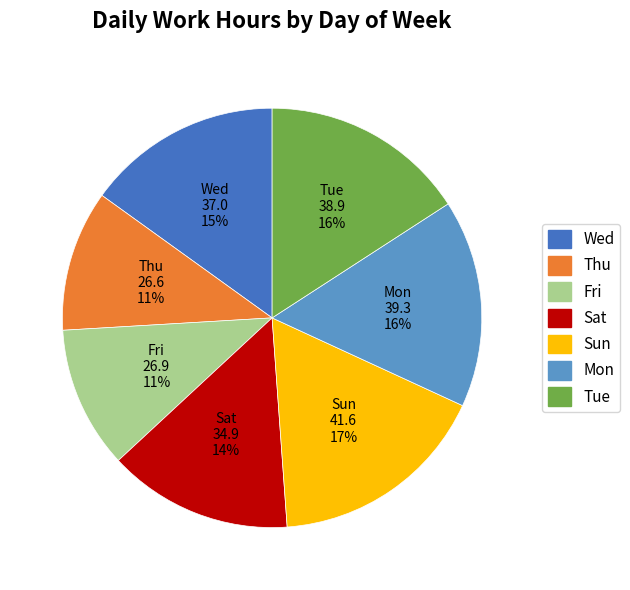

Which slice is the largest?

Sun